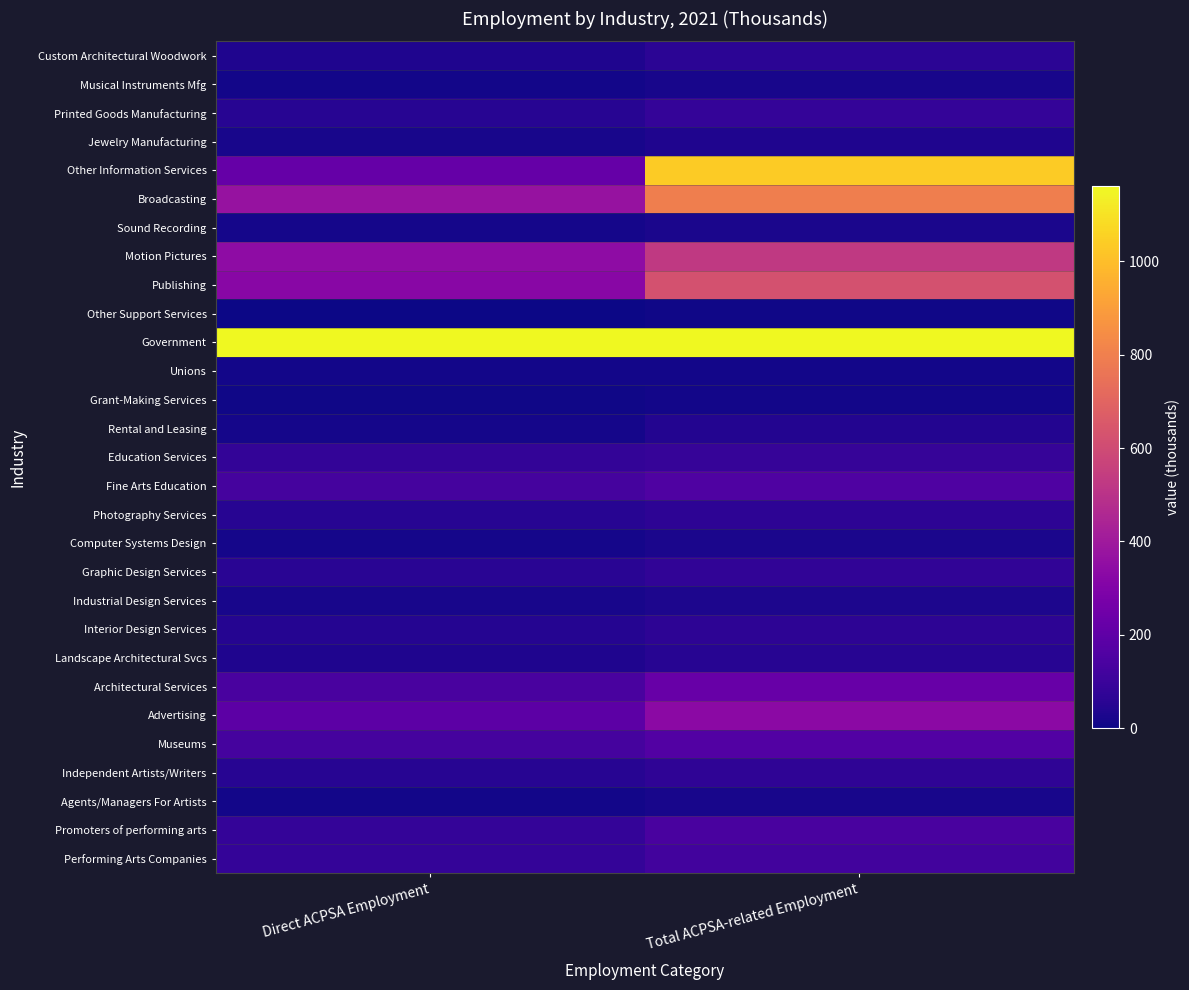

How many series are shown in this chart?

29